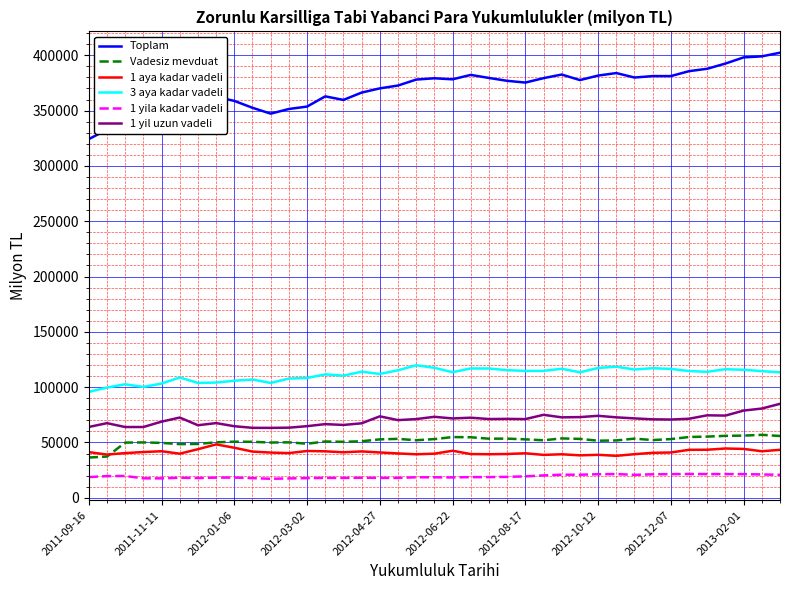

True or false: 1 yil uzun vadeli and 1 aya kadar vadeli cross at least once.

False